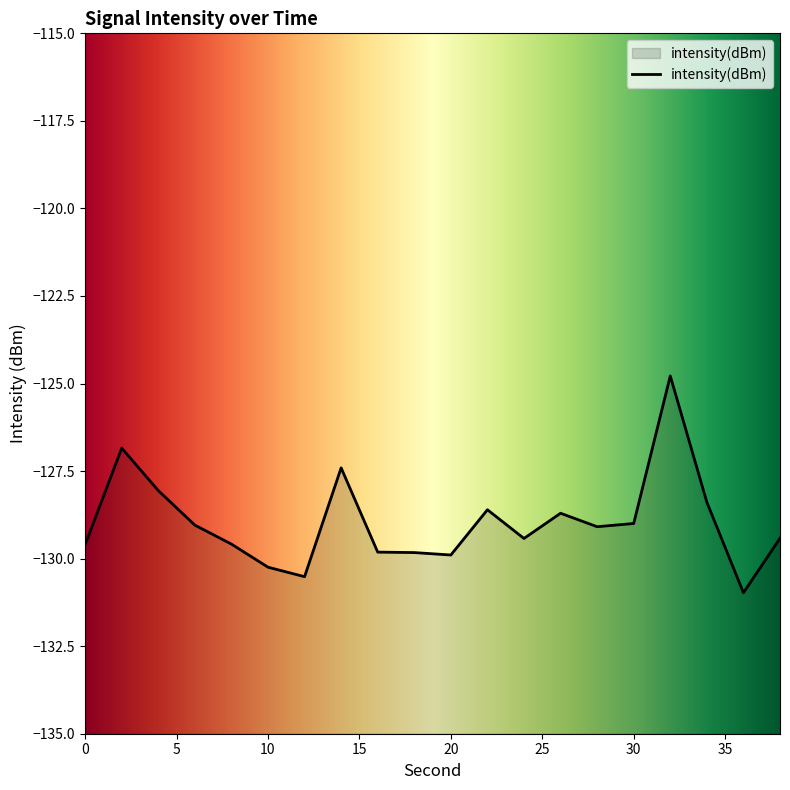

What is the minimum value shown in the chart?

-131.0